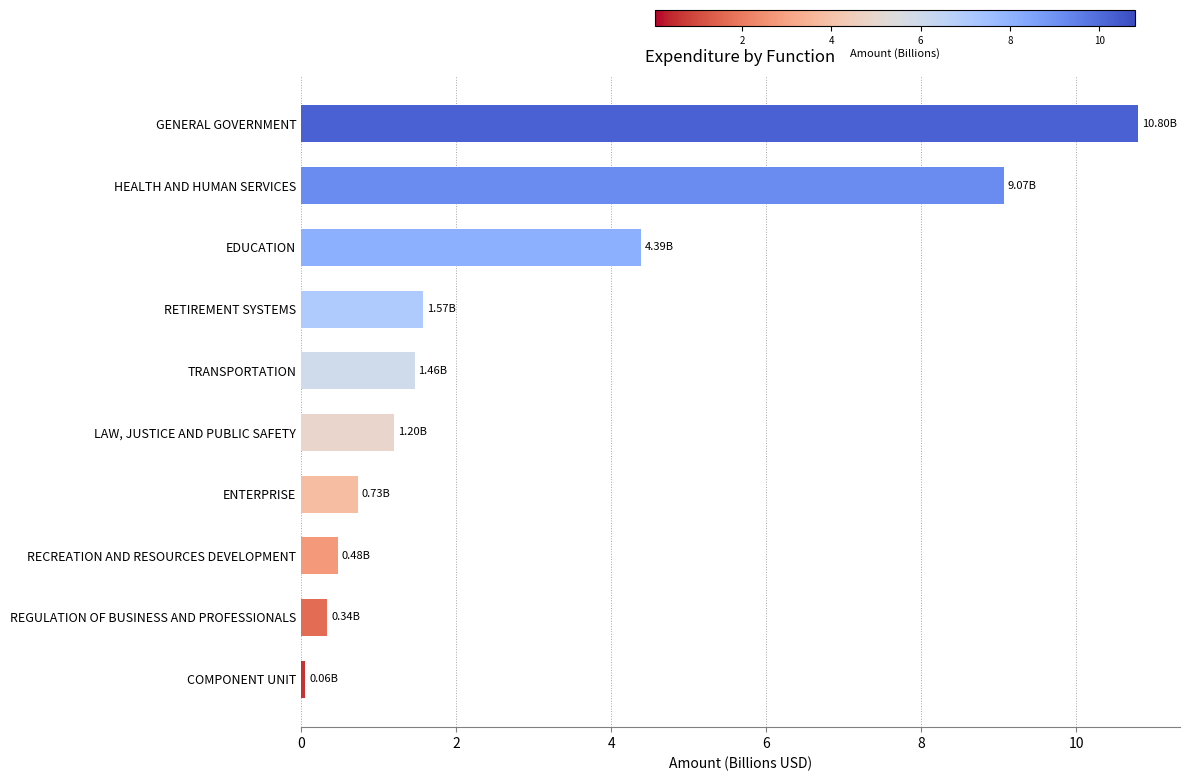

At which category does the chart reach its peak across all series?

GENERAL GOVERNMENT